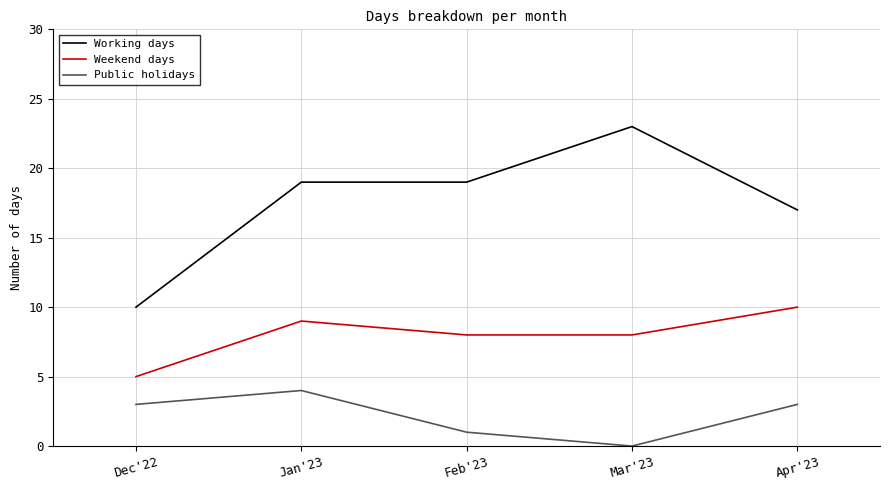

True or false: Working days and Public holidays cross at least once.

False